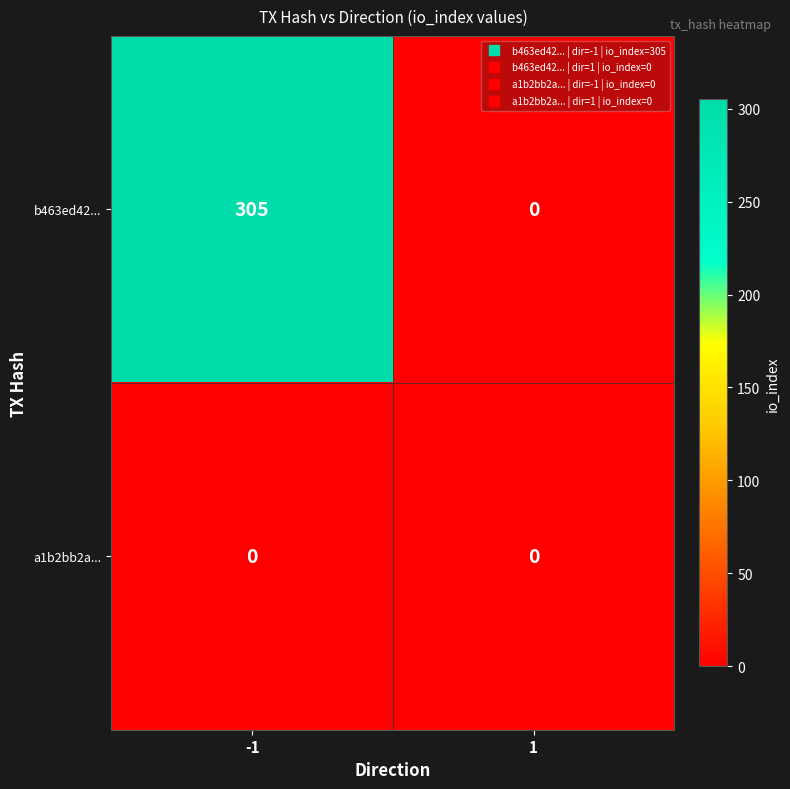

List the series in order of their peak value, highest first.

b463ed42..., a1b2bb2a...